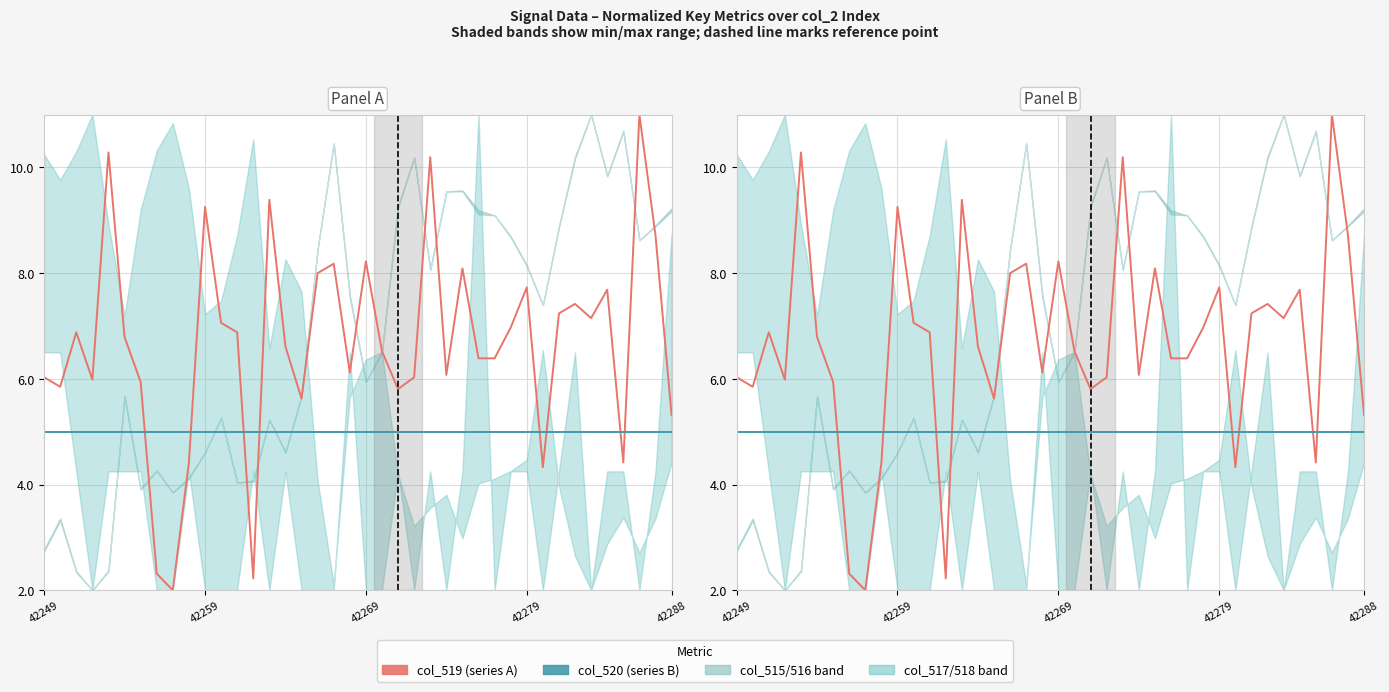

Is the value of col_519 (Referrals) at 19 greater than the value of col_520 (Treatments) at 26?

Yes